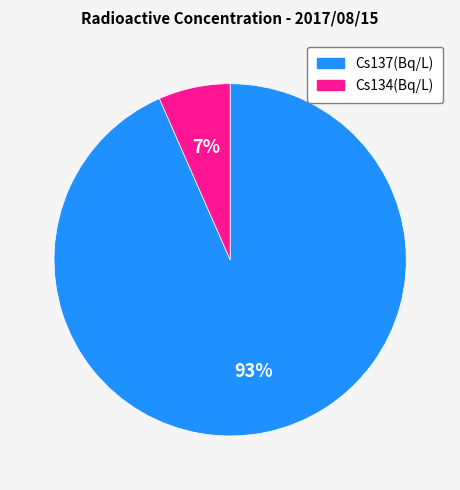

To the nearest percent, what portion does Cs134 represent?

7%